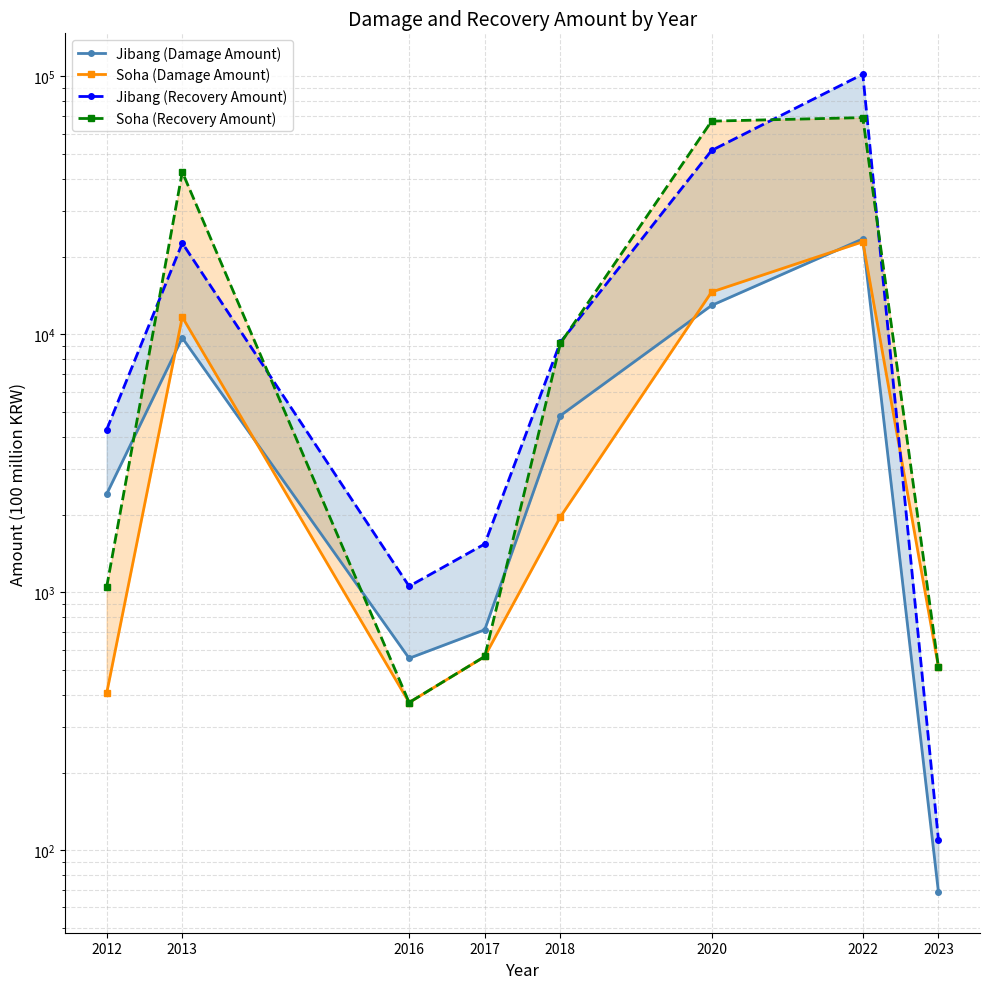

What is the value of the Jibang (Recovery Amount) point at the 3rd from the left?

1056